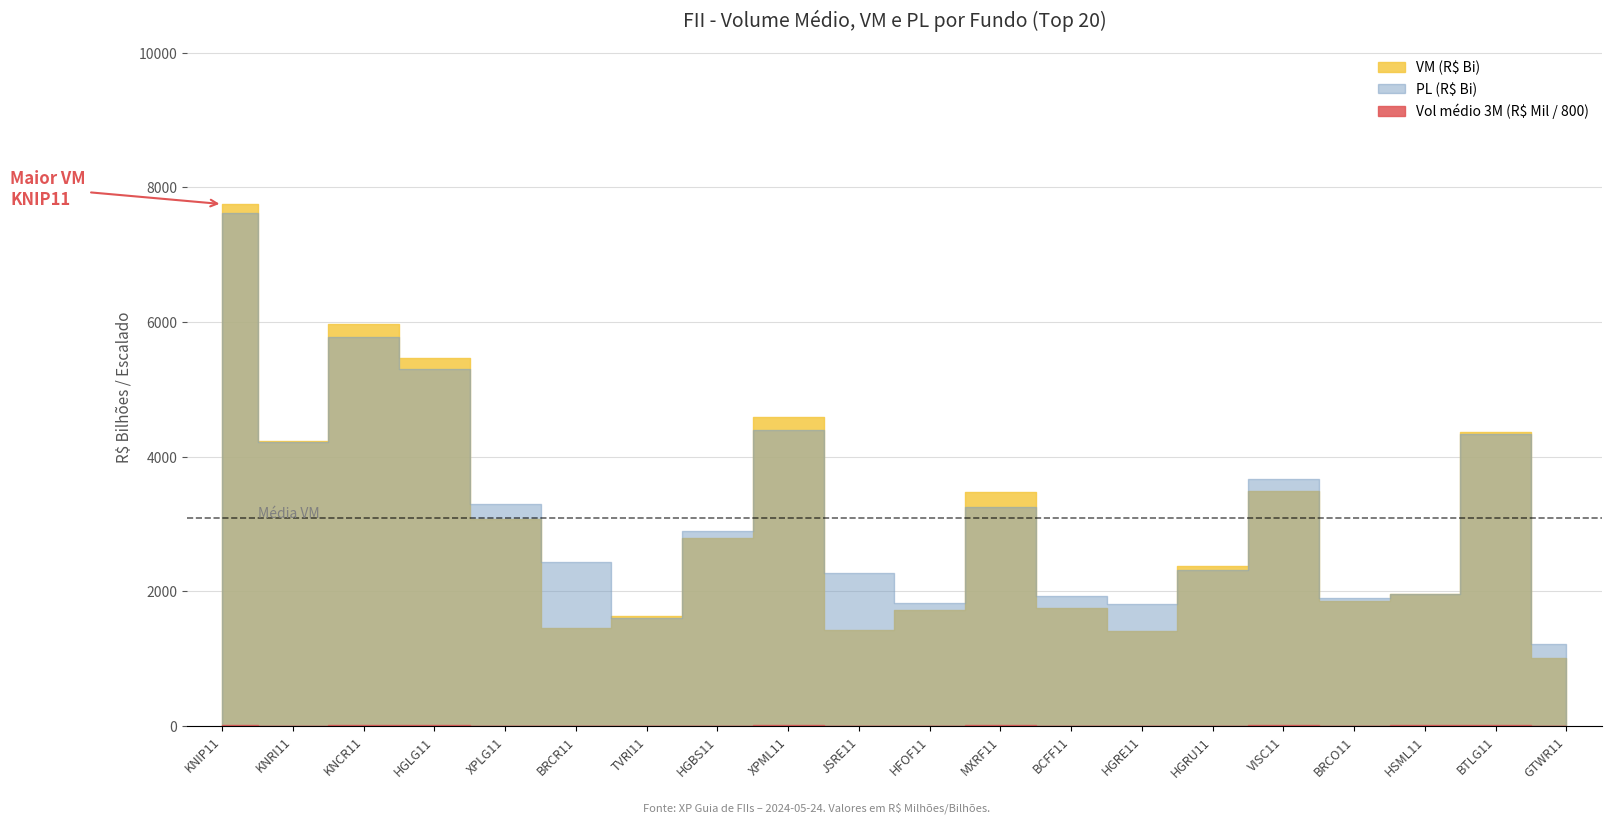

Does the chart have visible grid lines?

Yes